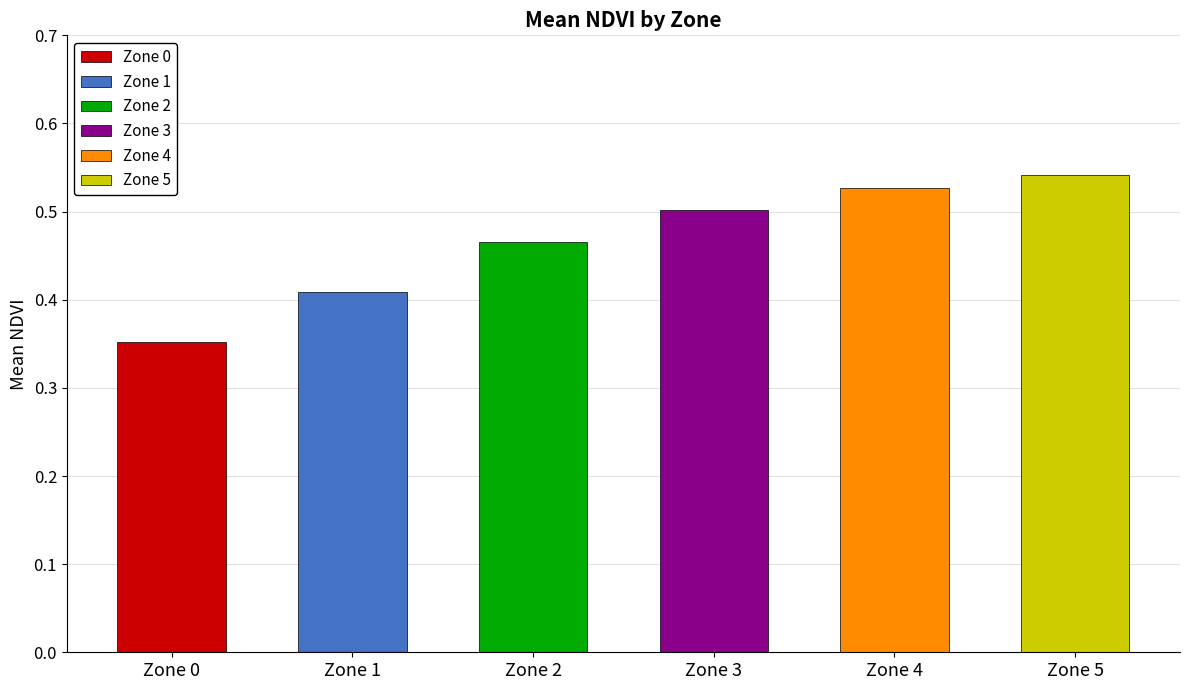

What is the change in value from Zone 1 to Zone 3?

+0.1